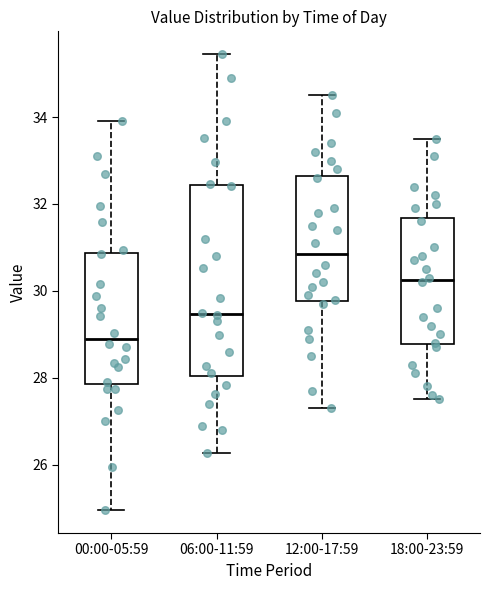

Reading left to right, read every box against the y-axis: the position of its median line, the range the box covers, and the ends of its whiskers. The values are not printed on the chart, so give them approximately, as read against the axis.

00:00-05:59: median 28.8, box 27.8 to 30.8, whiskers 25.0 to 34.0
06:00-11:59: median 29.4, box 28.0 to 32.4, whiskers 26.2 to 35.4
12:00-17:59: median 30.8, box 29.8 to 32.6, whiskers 27.4 to 34.6
18:00-23:59: median 30.2, box 28.8 to 31.6, whiskers 27.6 to 33.6